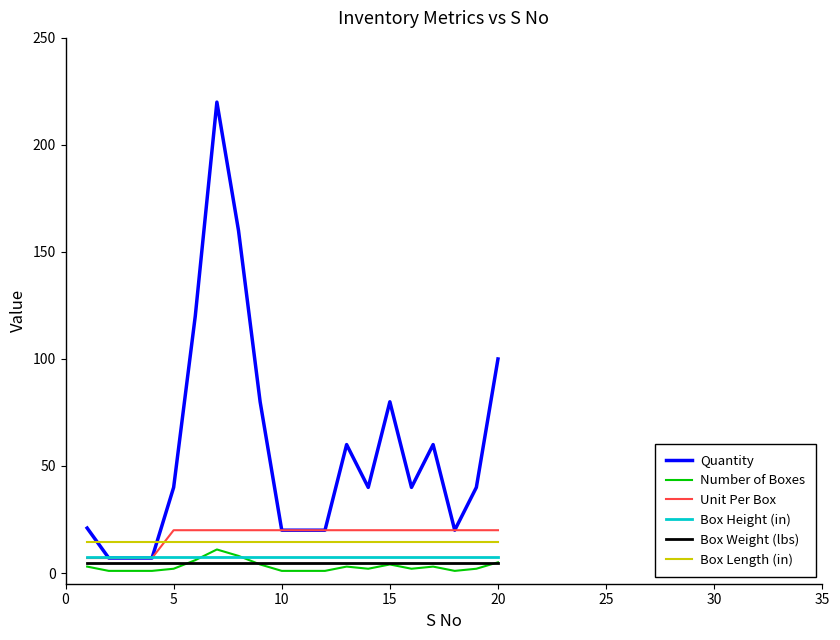

What is the average value of the Box Weight (lbs) series?

4.5